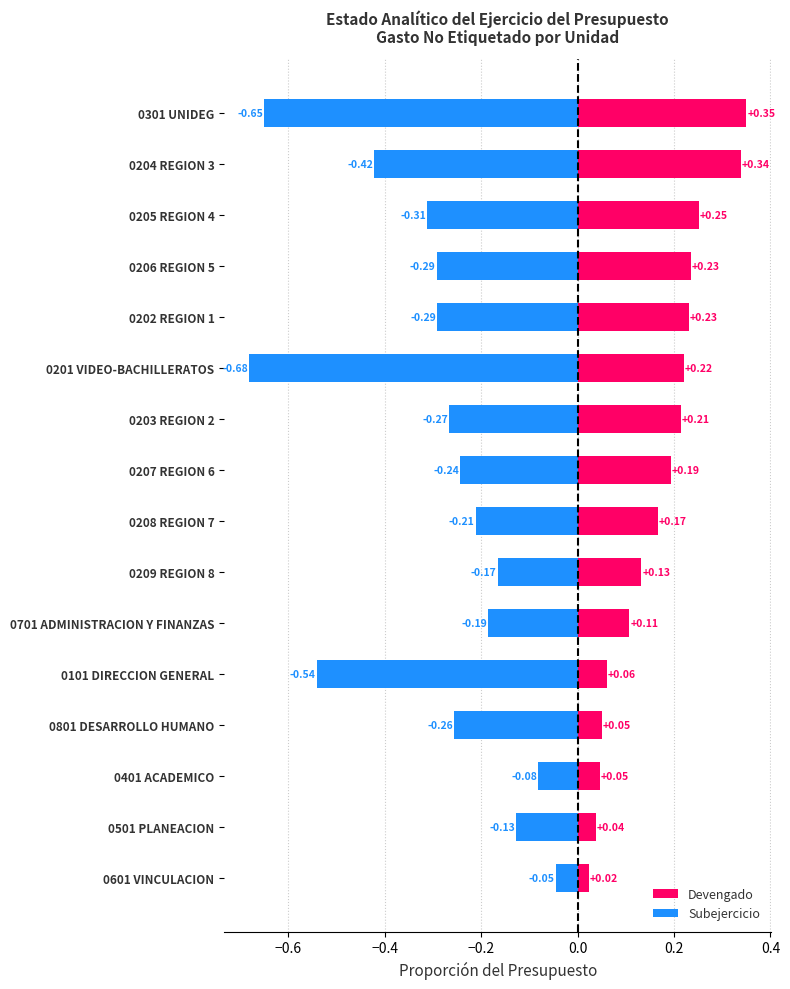

Count the number of data series in this chart.

2